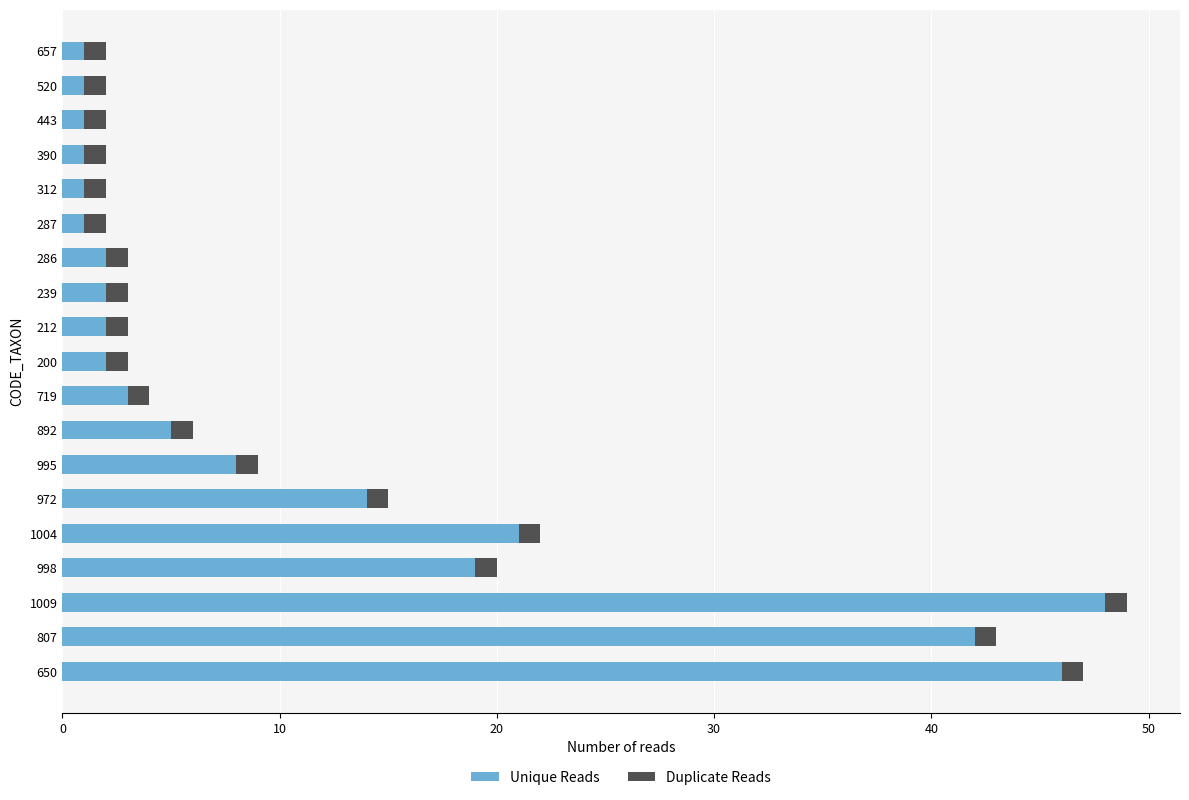

What is the difference between the maximum and minimum values in the Unique Reads series?

47